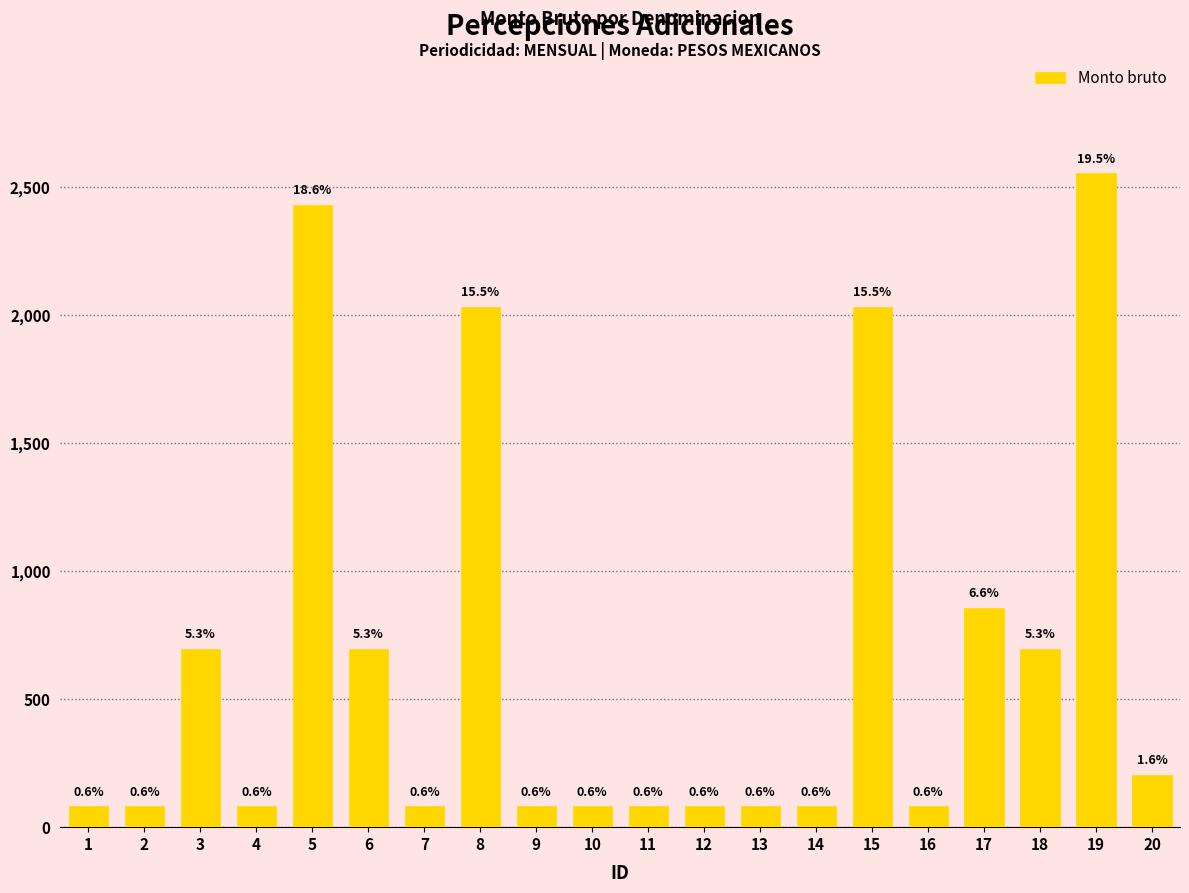

Reading left to right, what are all the values shown in this chart?

81.0	81.0	696.2	81.0	2430.5	696.2	81.0	2032.8	81.0	81.0	81.0	81.0	81.0	81.0	2032.8	81.0	858.0	696.2	2553.7	204.2